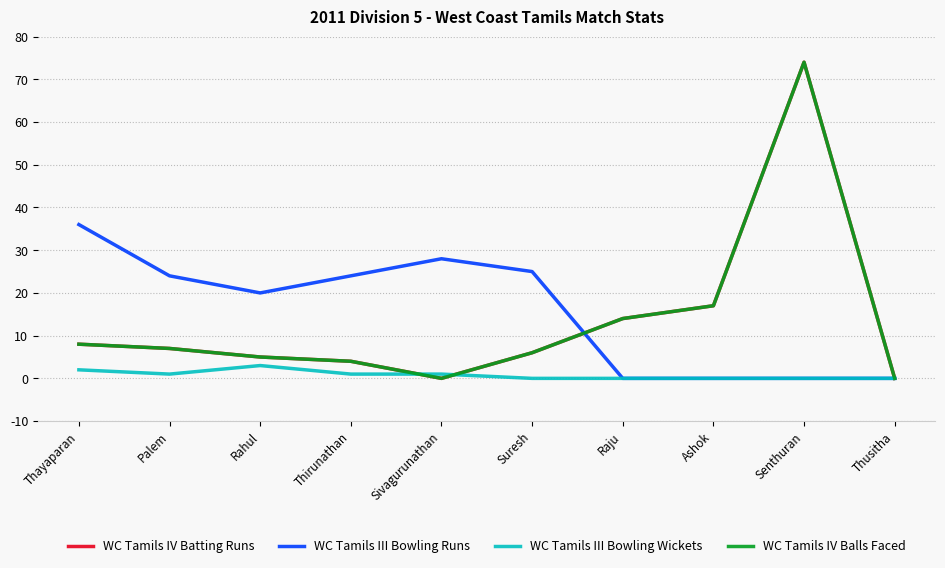

Reading left to right, what are all the values shown in this chart?

WC Tamils IV Batting Runs: Thayaparan=8	Palem=7	Rahul=5	Thirunathan=4	Sivagurunathan=0	Suresh=6	Raju=14	Ashok=17	Senthuran=74	Thusitha=0
WC Tamils III Bowling Runs: Thayaparan=36	Palem=24	Rahul=20	Thirunathan=24	Sivagurunathan=28	Suresh=25	Raju=0	Ashok=0	Senthuran=0	Thusitha=0
WC Tamils III Bowling Wickets: Thayaparan=2	Palem=1	Rahul=3	Thirunathan=1	Sivagurunathan=1	Suresh=0	Raju=0	Ashok=0	Senthuran=0	Thusitha=0
WC Tamils IV Balls Faced: Thayaparan=8	Palem=7	Rahul=5	Thirunathan=4	Sivagurunathan=0	Suresh=6	Raju=14	Ashok=17	Senthuran=74	Thusitha=0